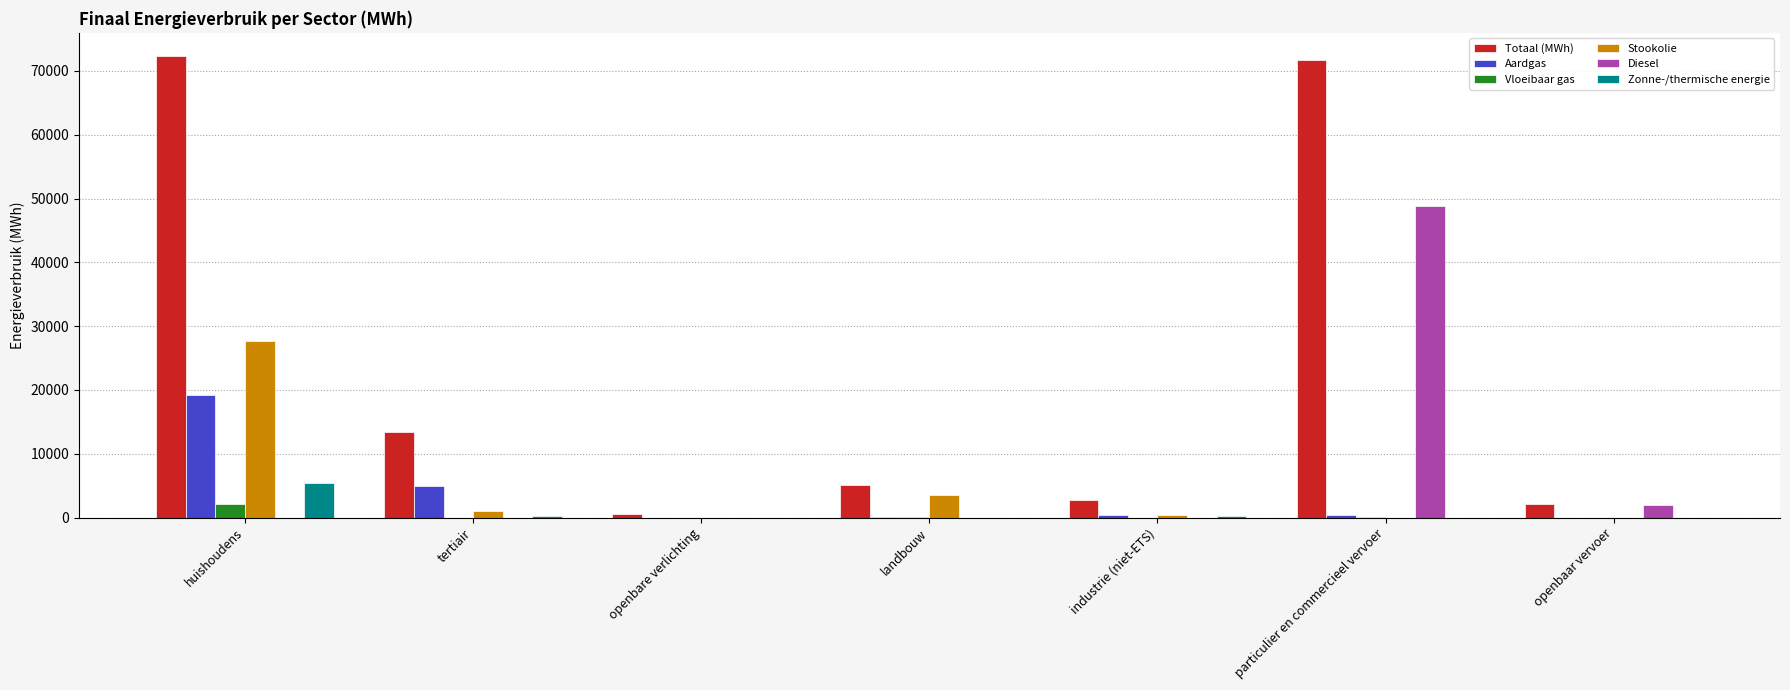

True or false: Diesel has a value of 0.0 at industrie (niet-ETS).

True